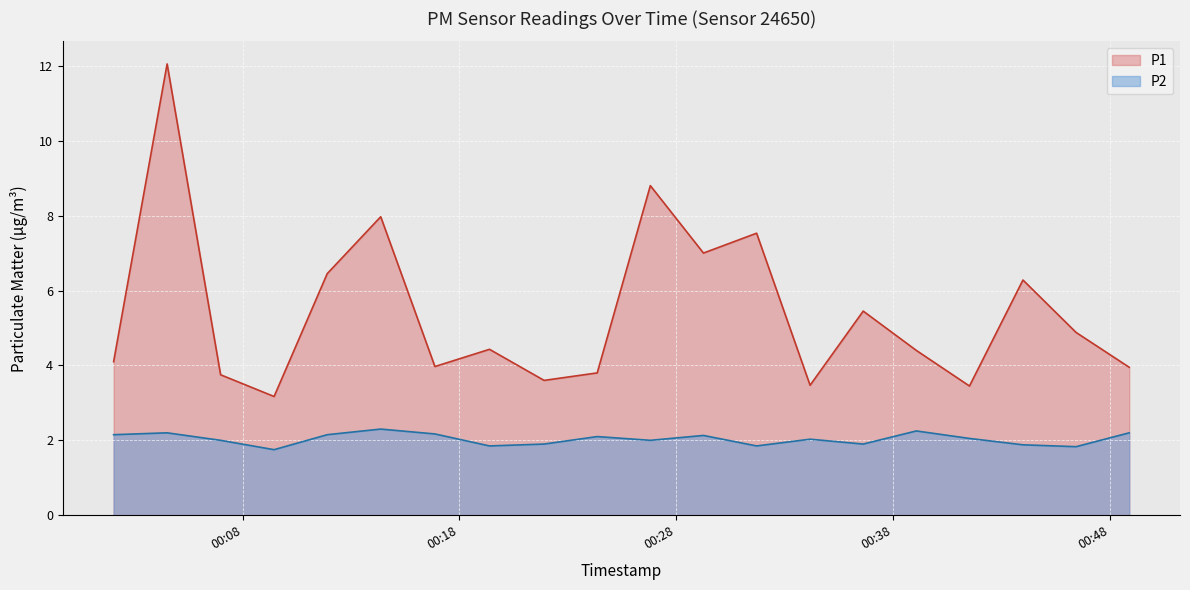

At which category is the sum across all series the highest?

2023-07-20T00:04:31